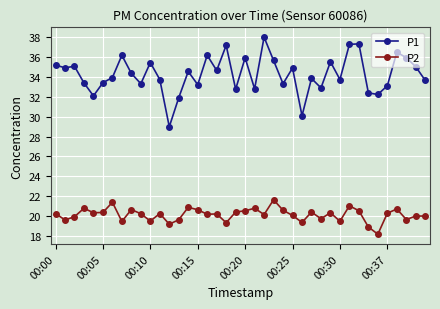

True or false: P2 has more than 2 points higher than both neighbors.

True